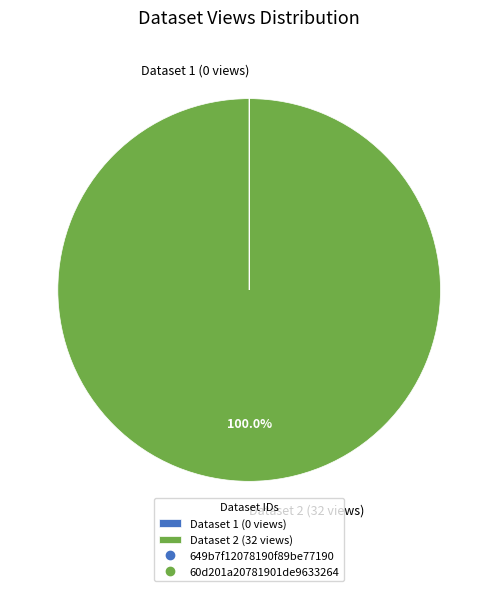

To the nearest percent, what is the average slice percentage?

50%